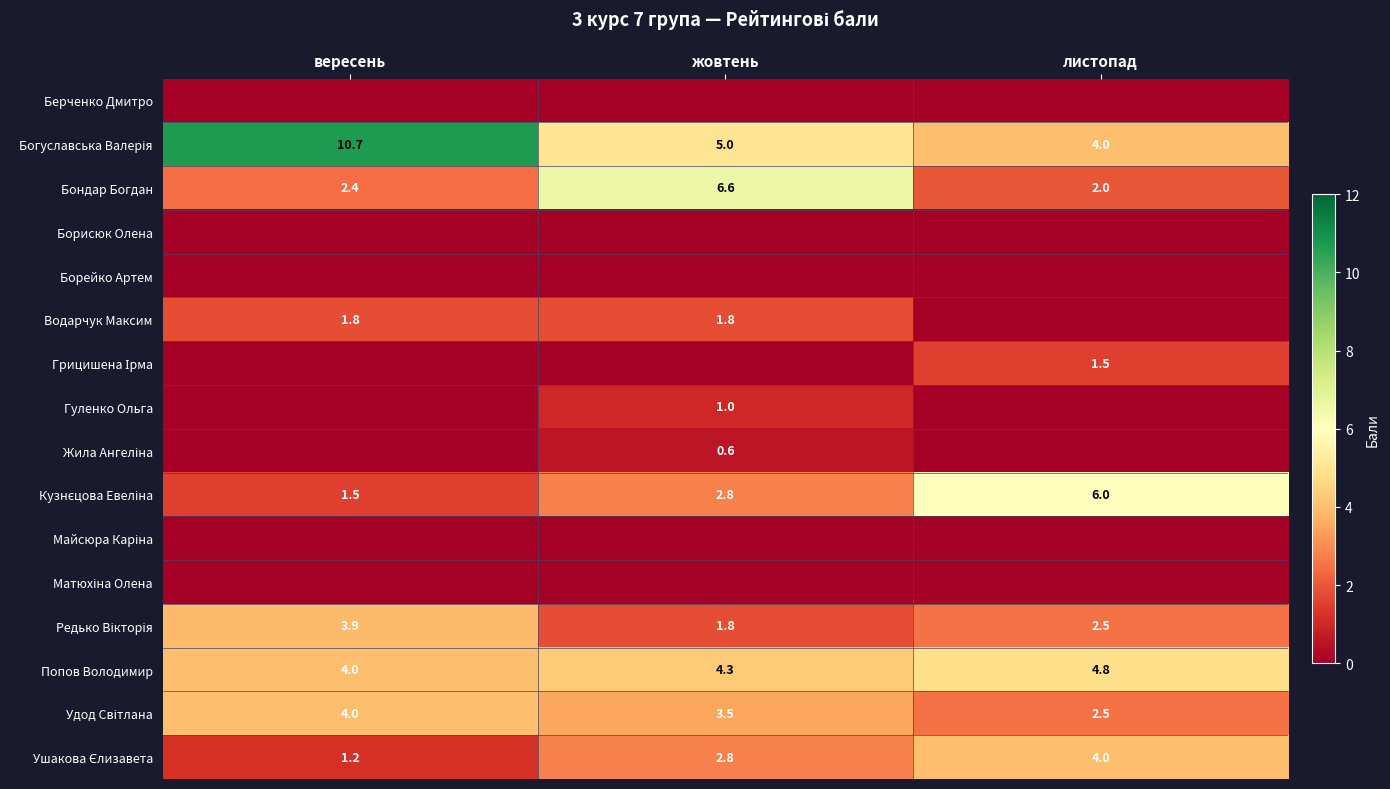

What is the total value across all series at листопад?

27.3